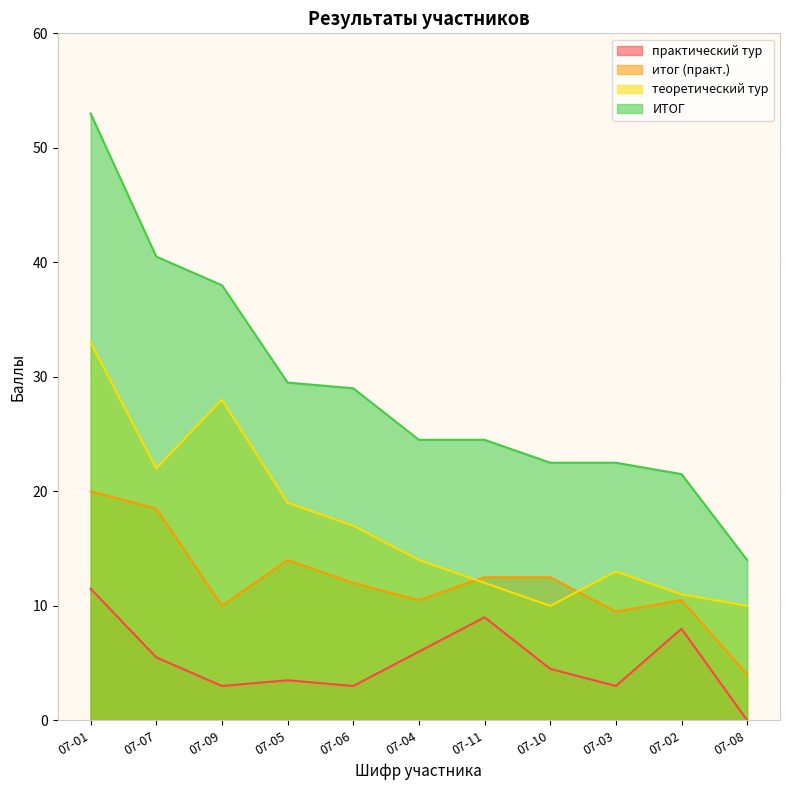

At which category does the chart reach its peak across all series?

07-01